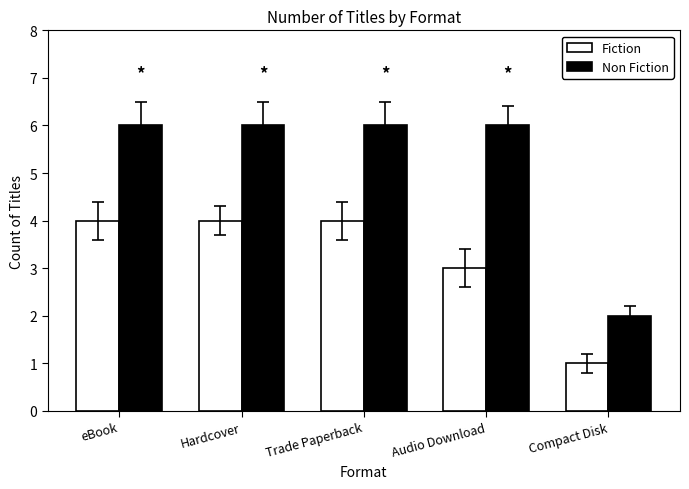

At which label does Non Fiction reach its minimum?

Compact Disk